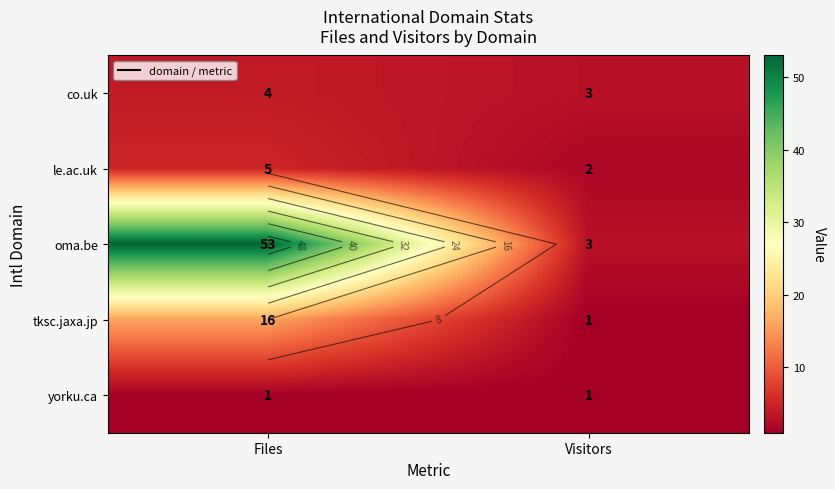

At which category does the chart reach its minimum across all series?

Visitors